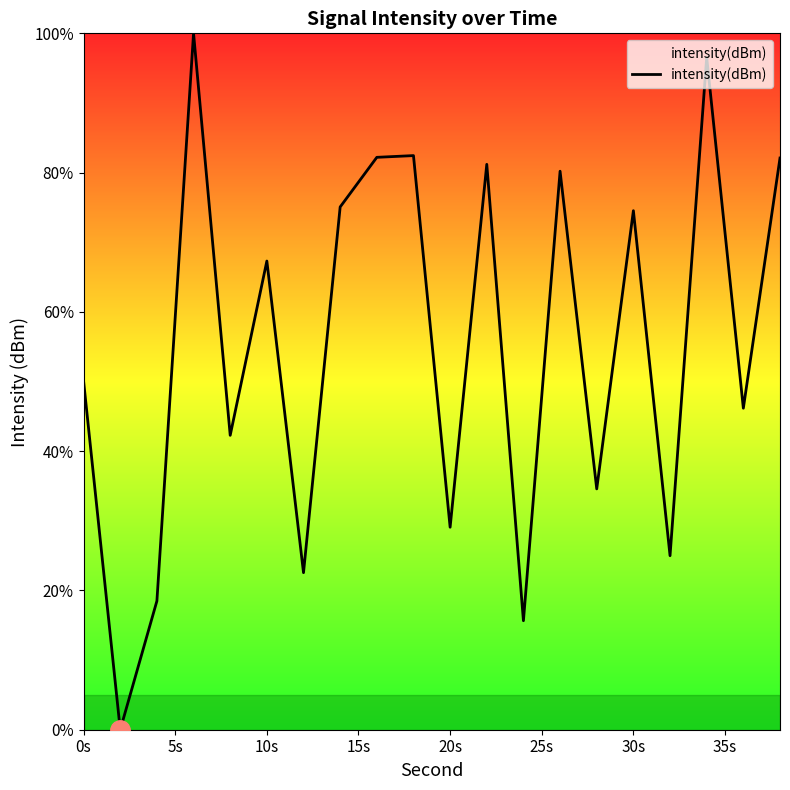

What is the difference between the maximum and minimum values?

100.0